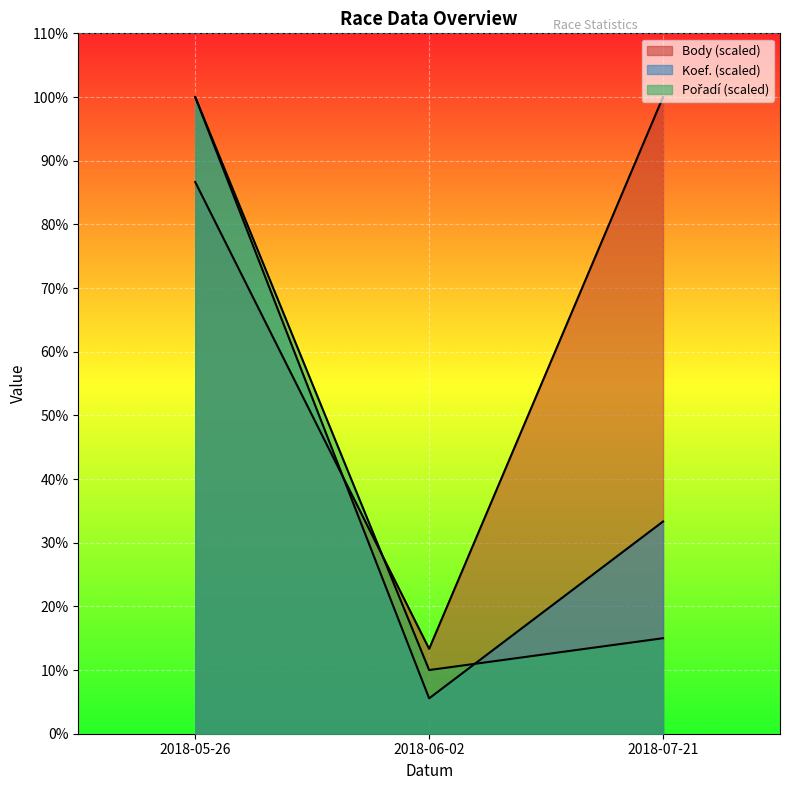

What is the difference between the highest and lowest values at 2018-07-21?

85.0